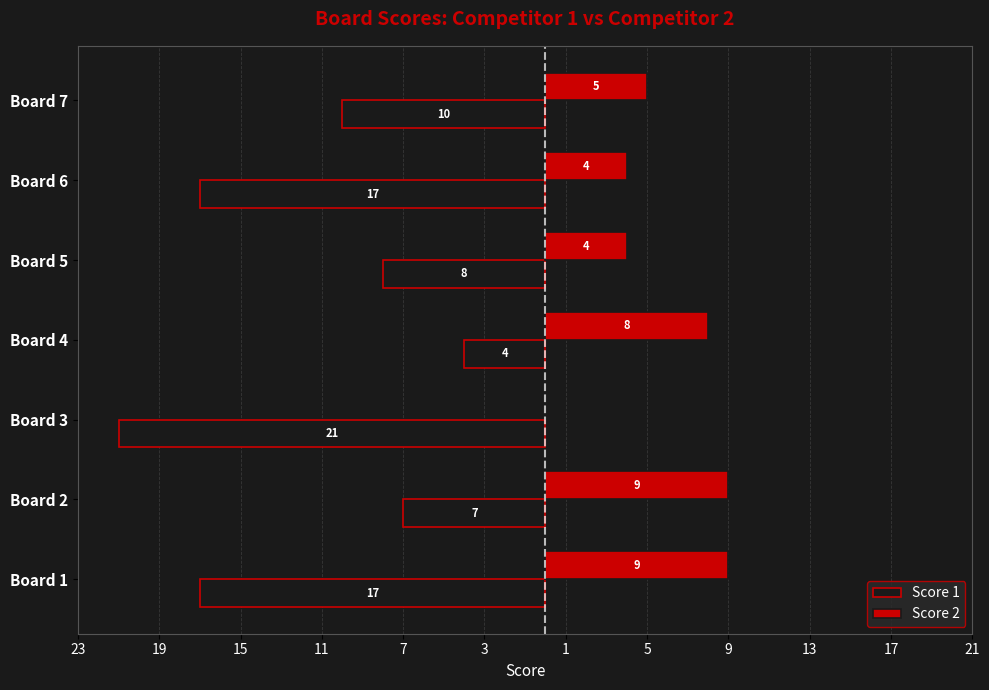

What are all the series names shown in the legend?

Score 1, Score 2